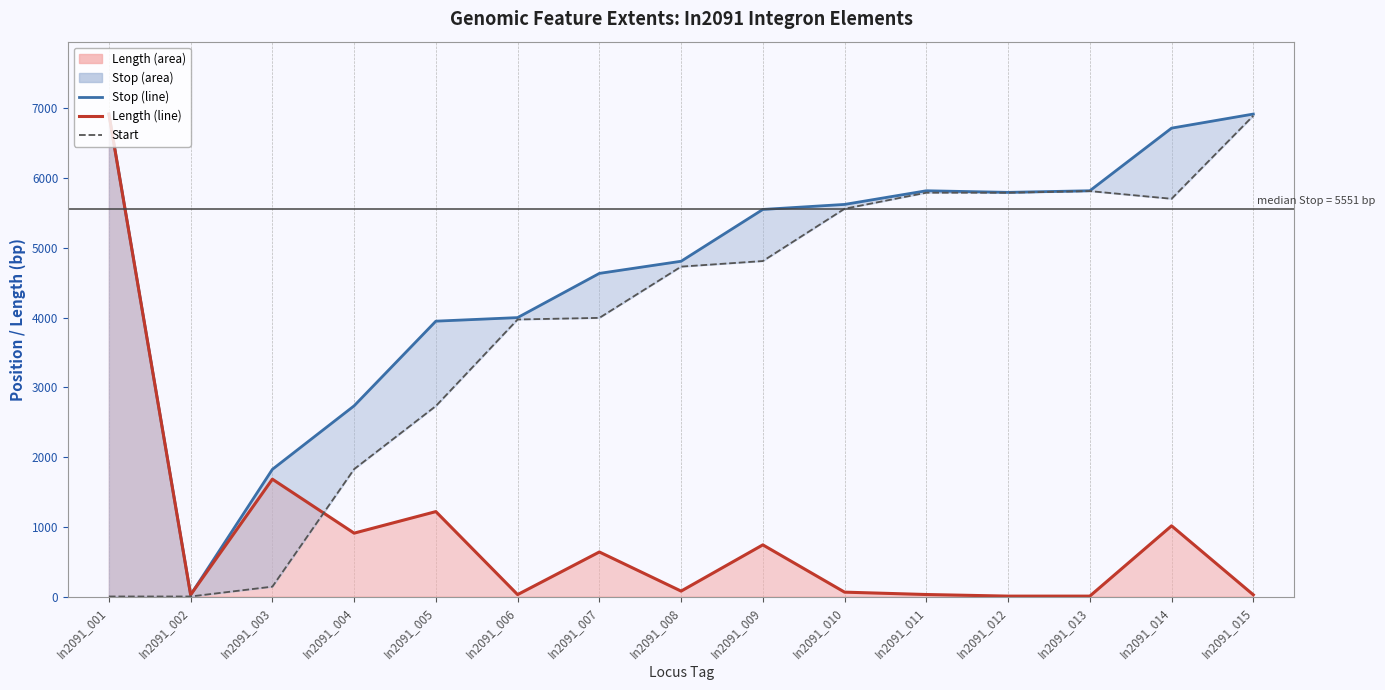

What is the average value of the Length (line) series?

892